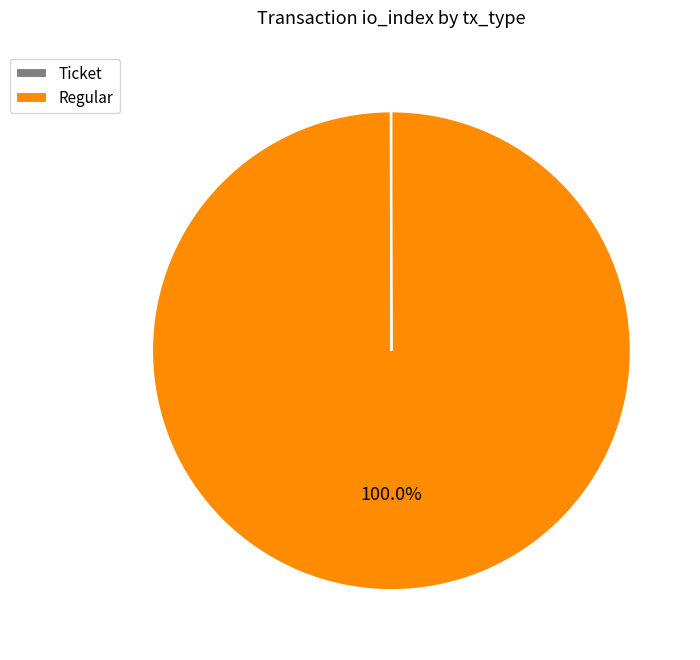

Which category has the biggest portion of the pie?

Regular